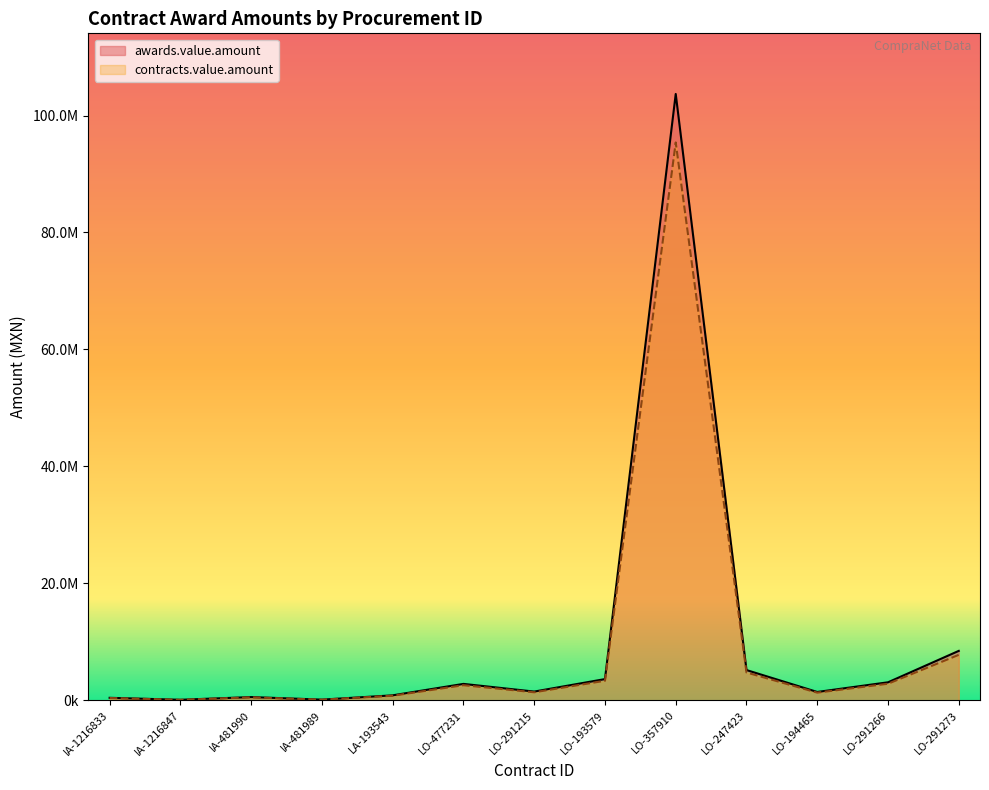

The contracts.value.amount series shows 1109144.4 at LA-193543. True or false?

False